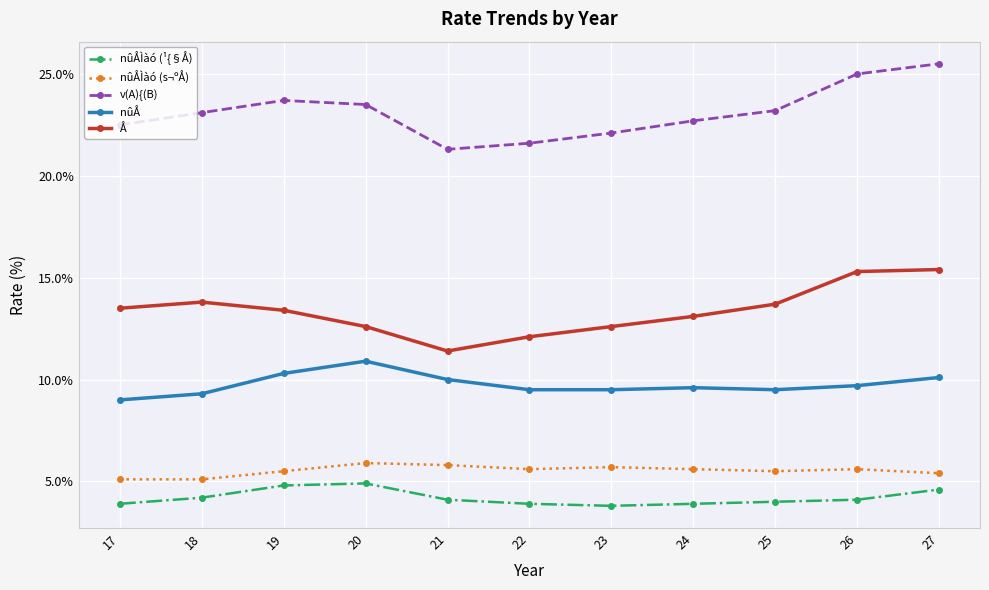

What is the sum of the v(A){(B) values at 26 and 23?

47.1